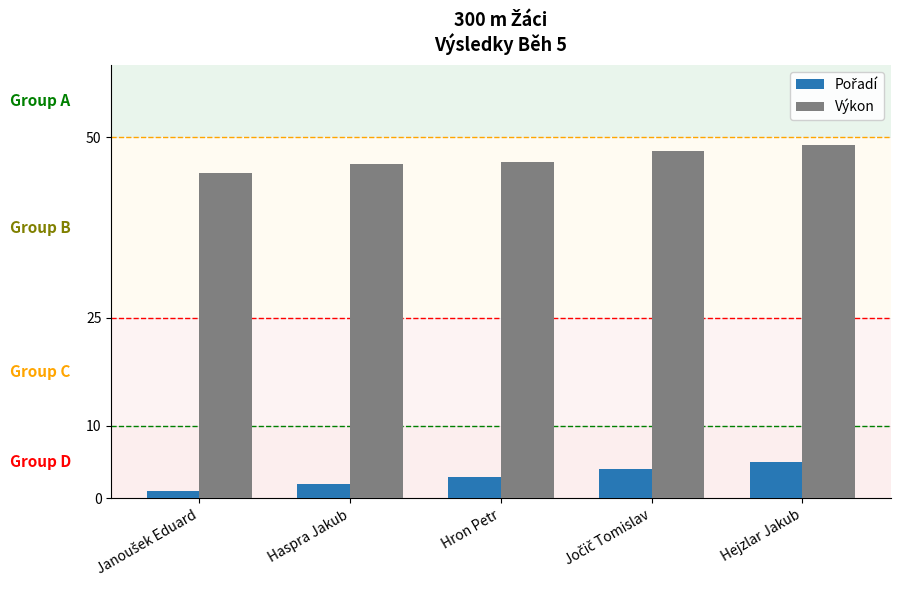

What is the smallest value displayed?

1.0